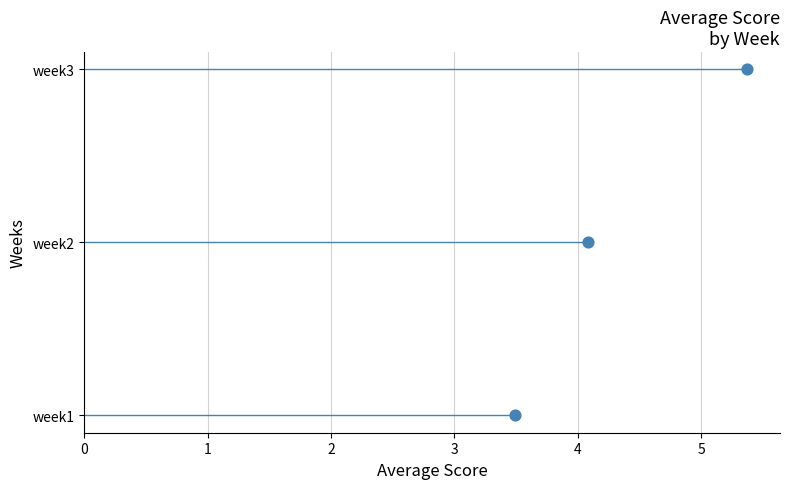

What is the change in value from 0 to 2?

+2